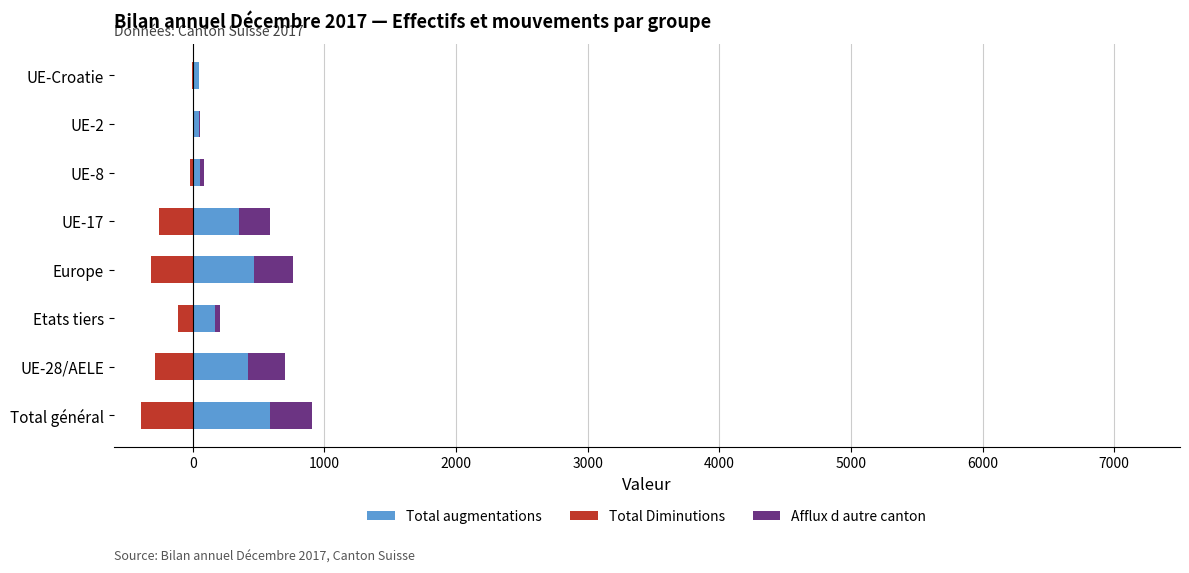

What is the sum of all Total augmentations values?

2142